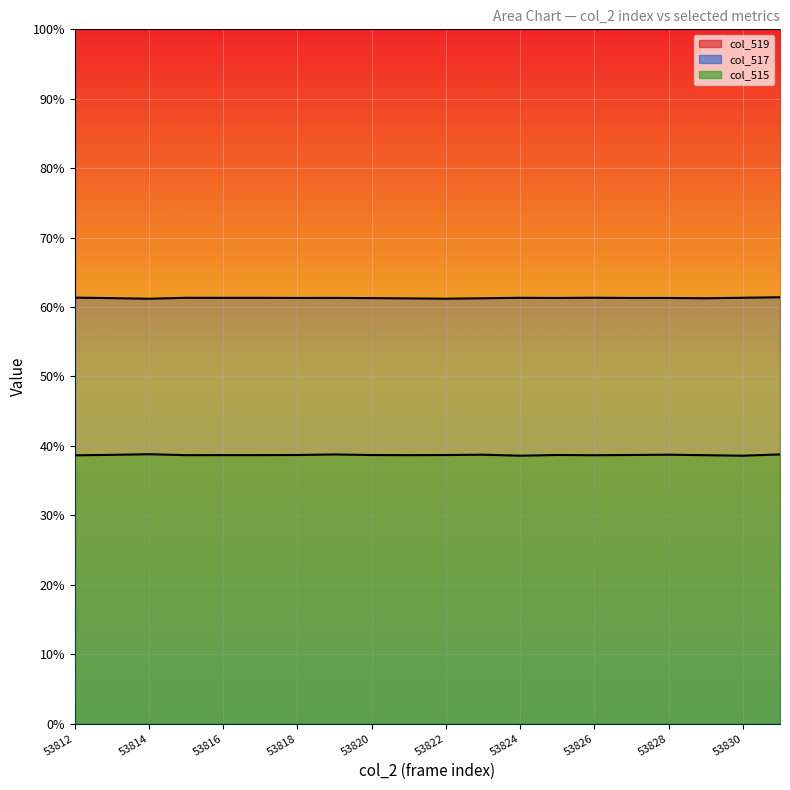

At 53818, list the series in order from smallest to largest.

col_515 line, col_517 line, col_519 line